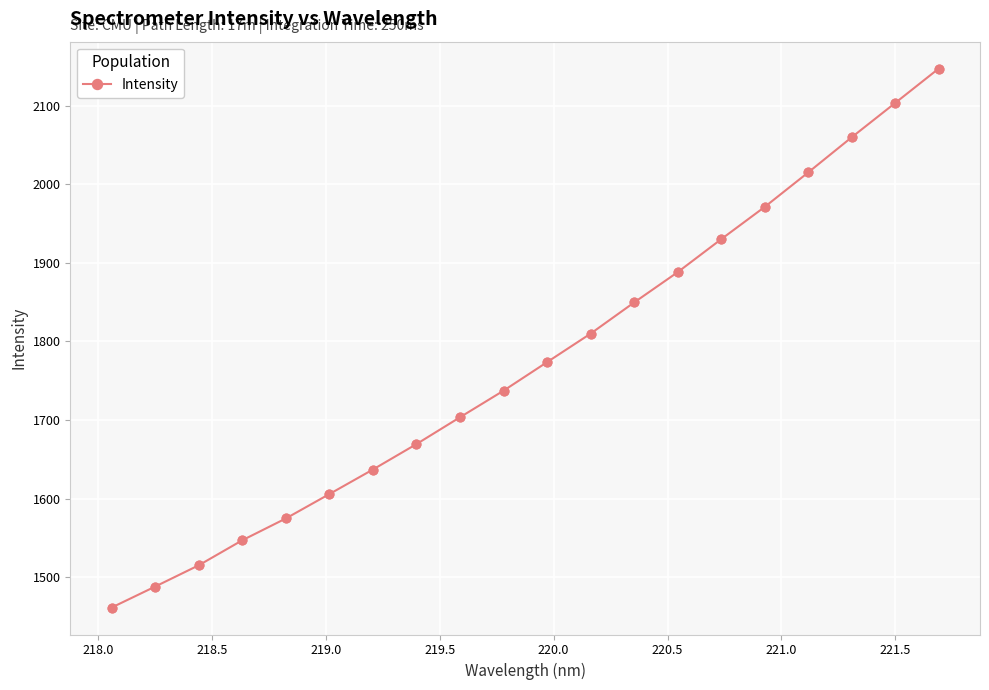

What is the maximum value shown in the chart?

2147.2